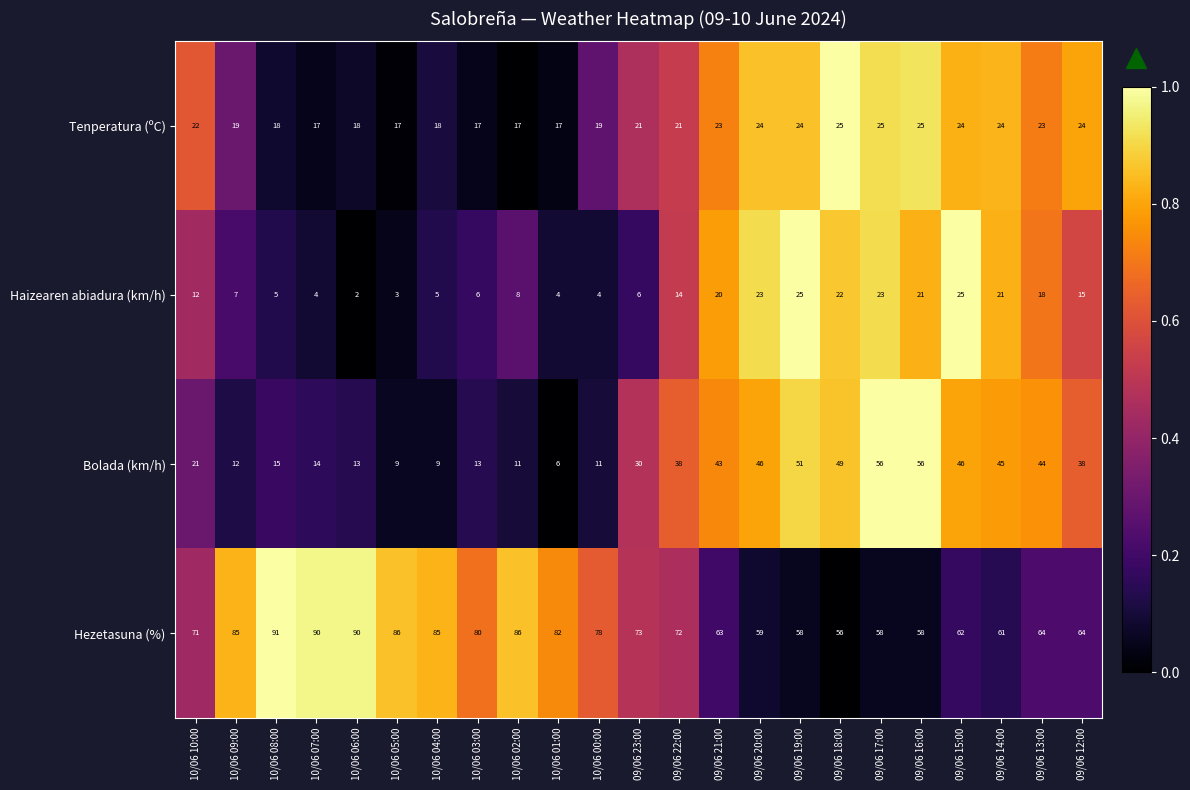

What is the difference between the maximum and minimum values in the Haizearen abiadura (km/h) series?

23